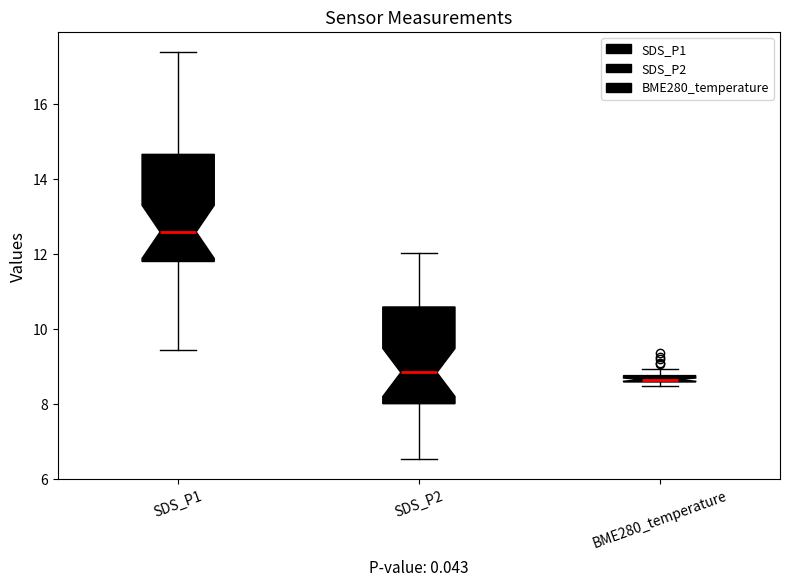

Where does the lower whisker of the box for SDS_P2 end on the y-axis? The values are not printed on the chart, so give them approximately, as read against the axis.

6.6